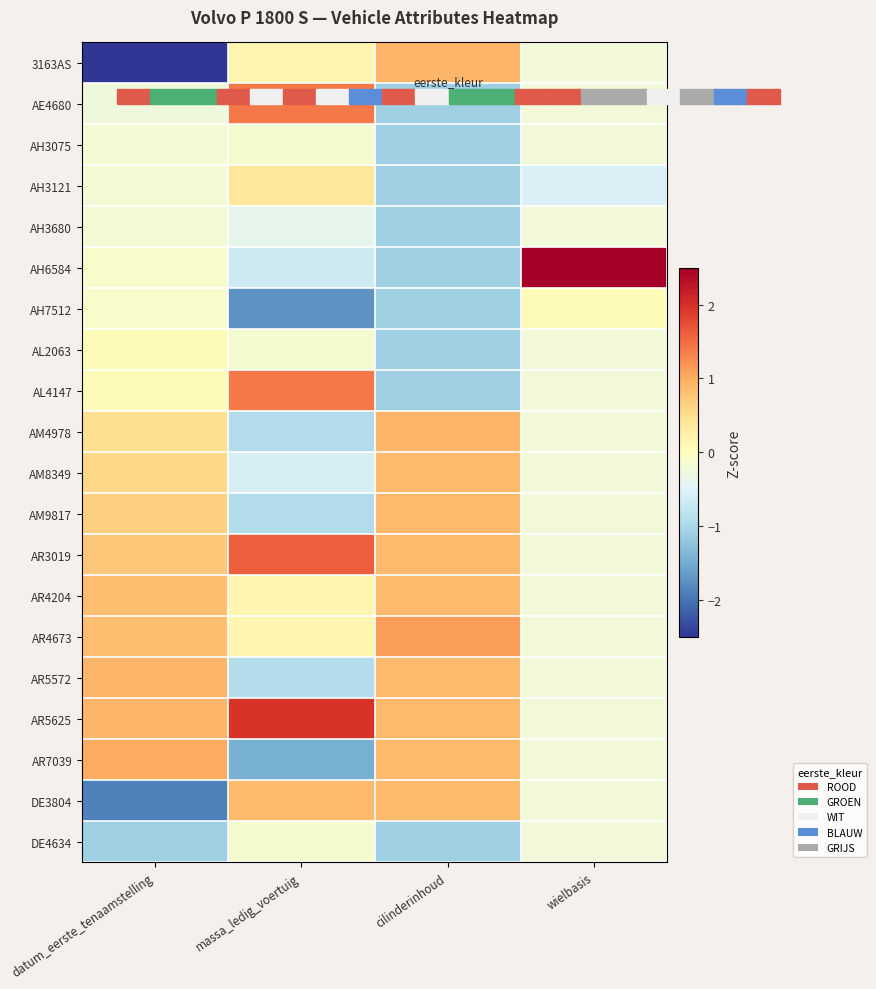

Which series changed the most between datum_eerste_tenaamstelling and wielbasis?

AH6584